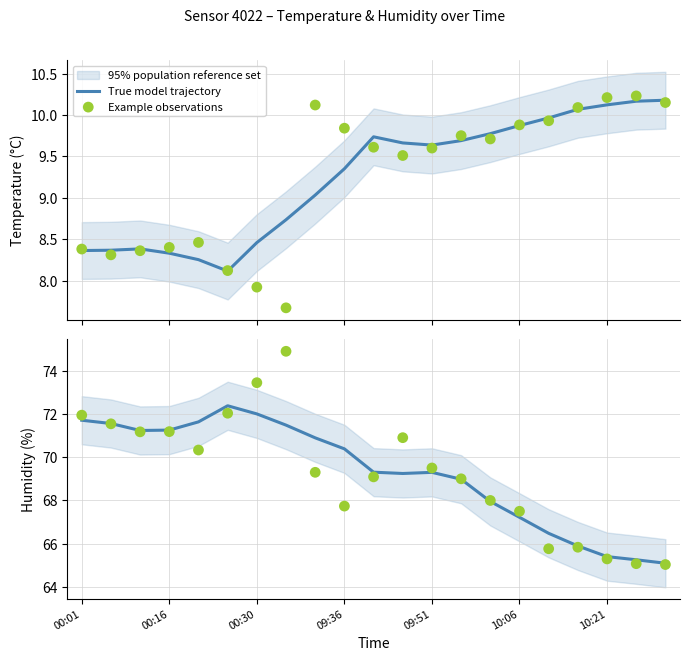

Which series has the largest total across all categories?

True model trajectory